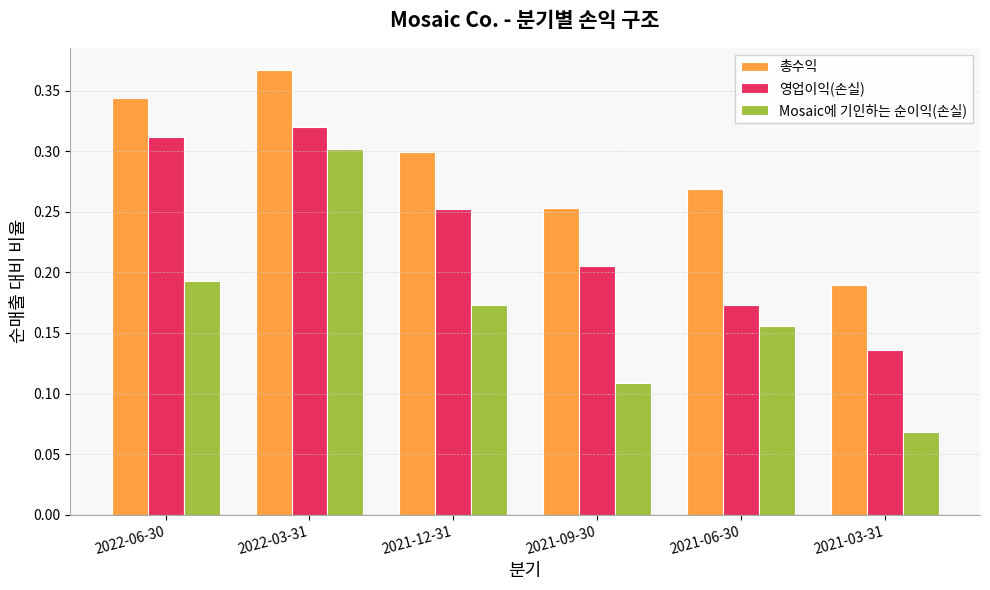

At which label is 총수익 closest to 0?

2021-03-31